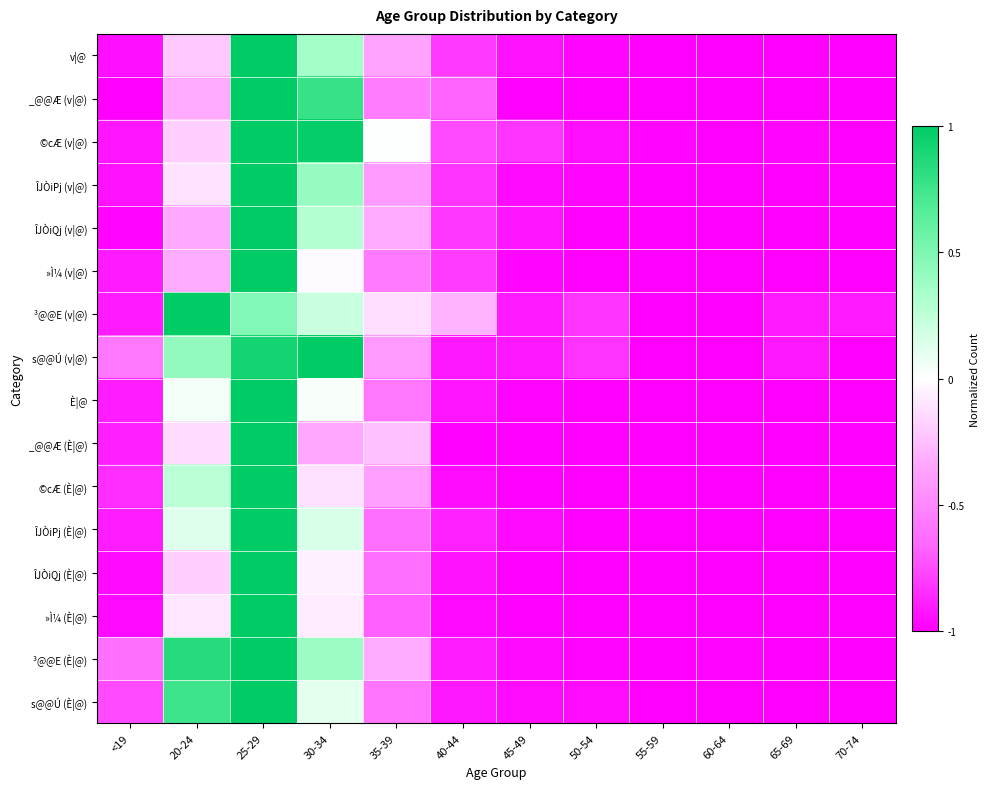

Between 40-44 and 50-54, which is larger?

40-44